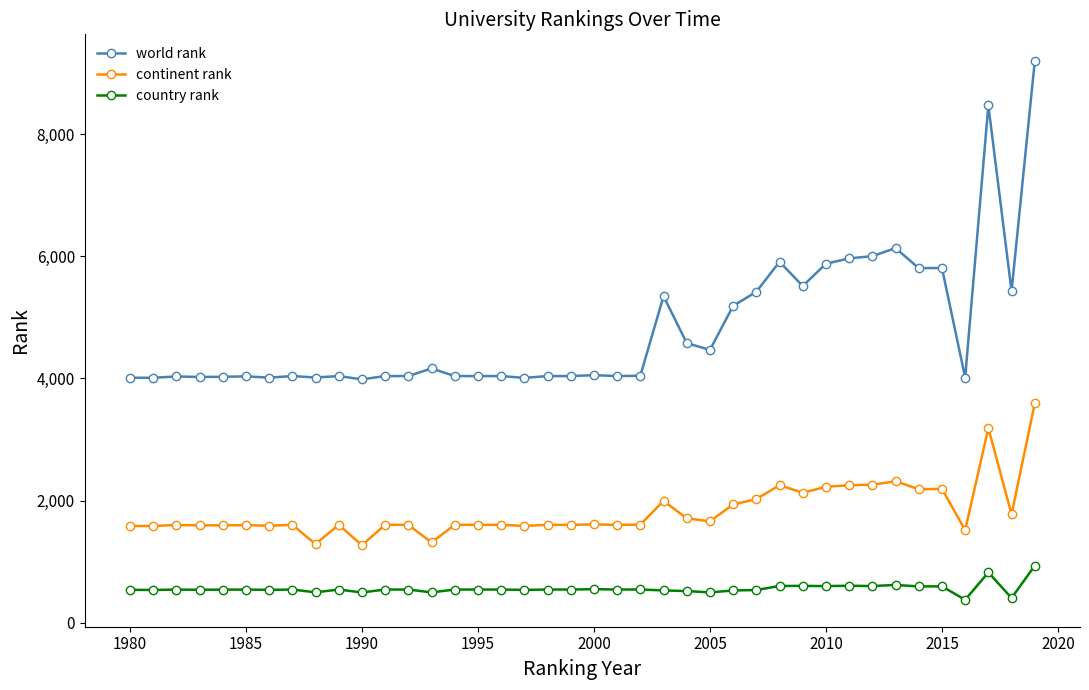

What is the average value of the country rank series?

560